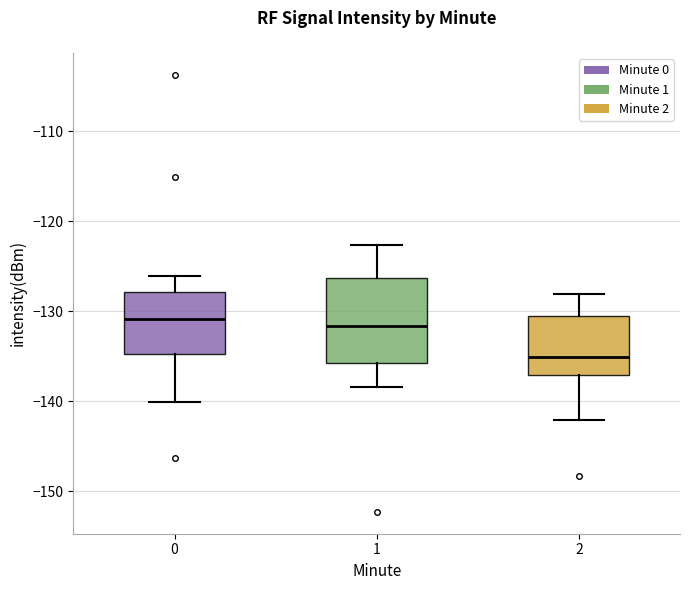

Reading left to right, transcribe this box plot: for each box, give where its median line is, the range the box spans, and where its two whiskers end, as read against the y-axis. The values are not printed on the chart, so give them approximately, as read against the axis.

0: median -131, box -135 to -128, whiskers -140 to -126
1: median -132, box -136 to -126, whiskers -138 to -123
2: median -135, box -137 to -131, whiskers -142 to -128